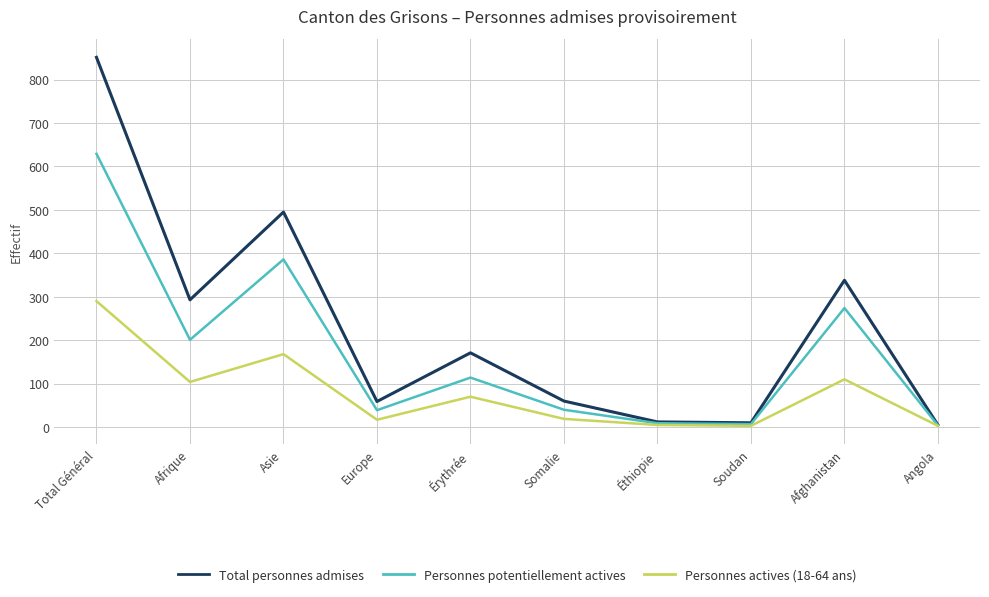

At which category does Total personnes admises reach its first local valley?

Afrique